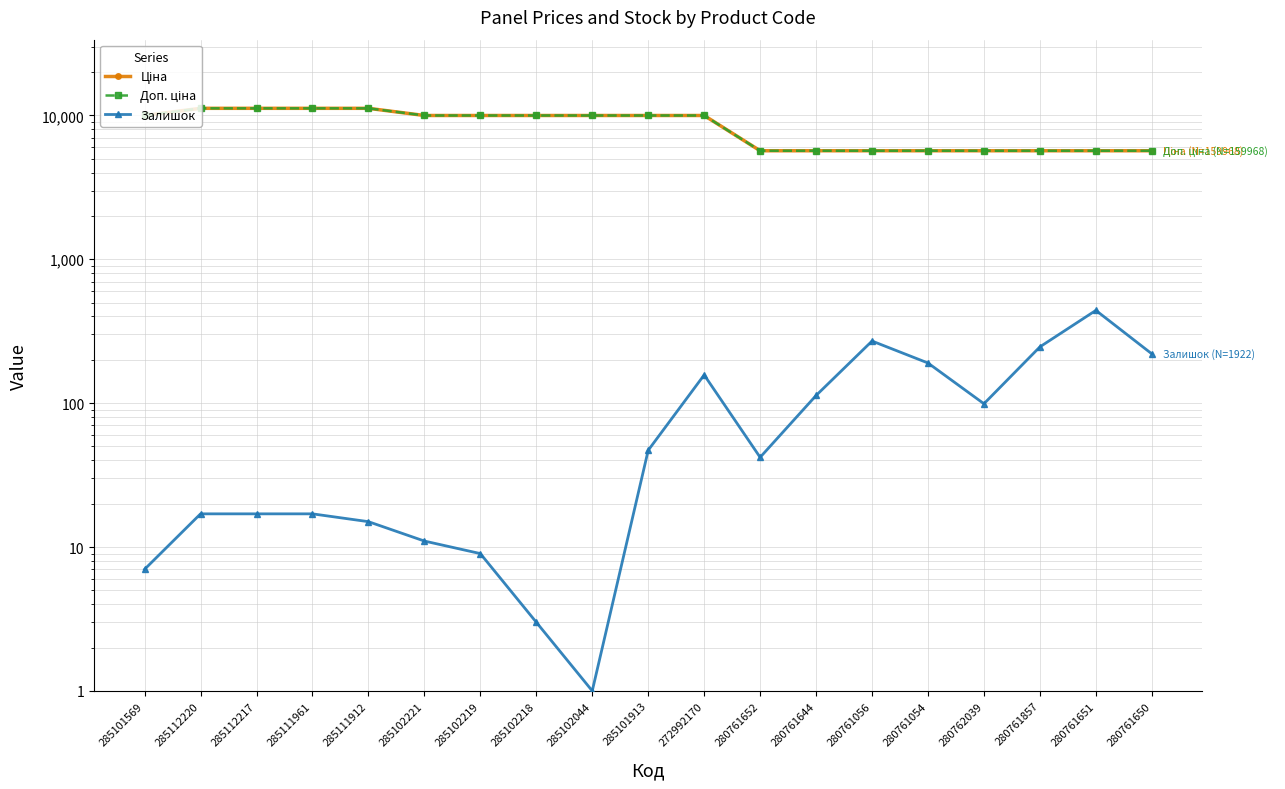

Between 280761857 and 280761650, which is larger?

280761857